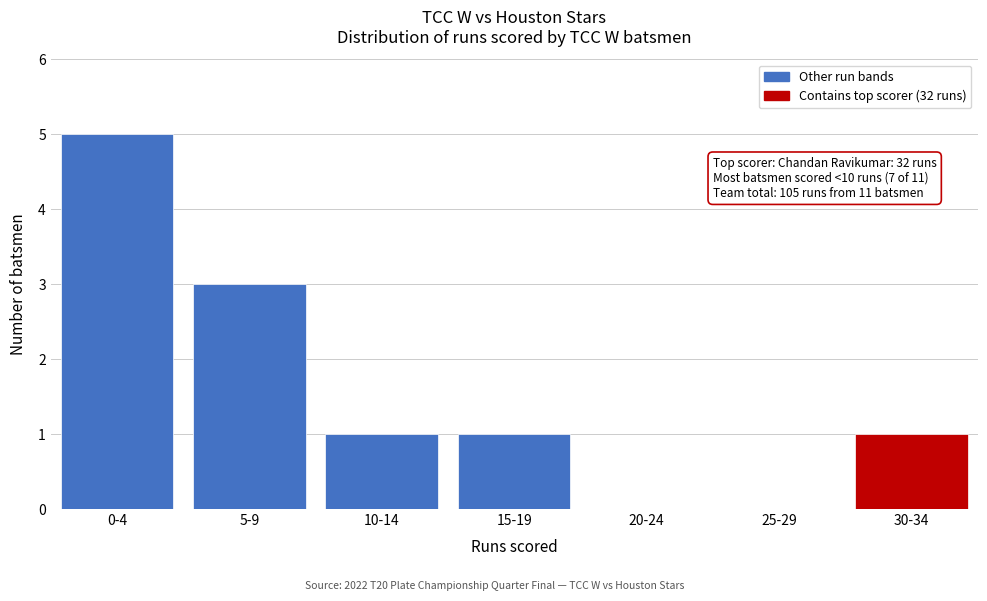

Reading left to right, list all the values displayed in this chart.

0-4=5	5-9=3	10-14=1	15-19=1	20-24=0	25-29=0	30-34=1